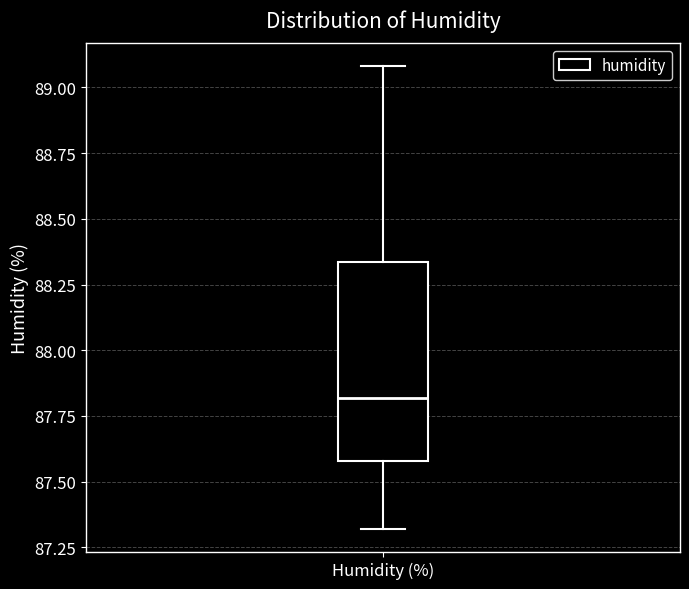

Where does the median line of the box for Humidity (%) sit on the y-axis? The values are not printed on the chart, so give them approximately, as read against the axis.

87.80